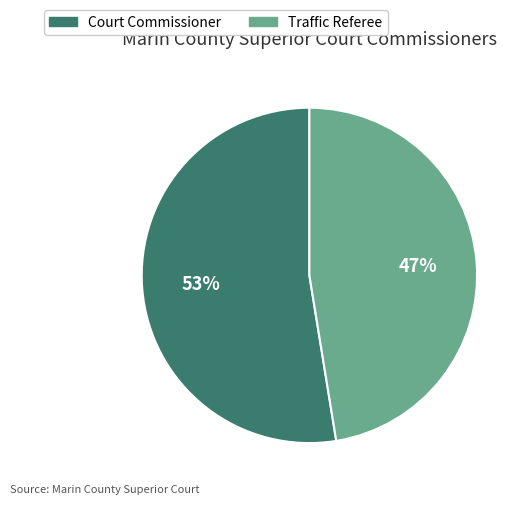

Between Court Commissioner and Traffic Referee, which is larger?

Court Commissioner